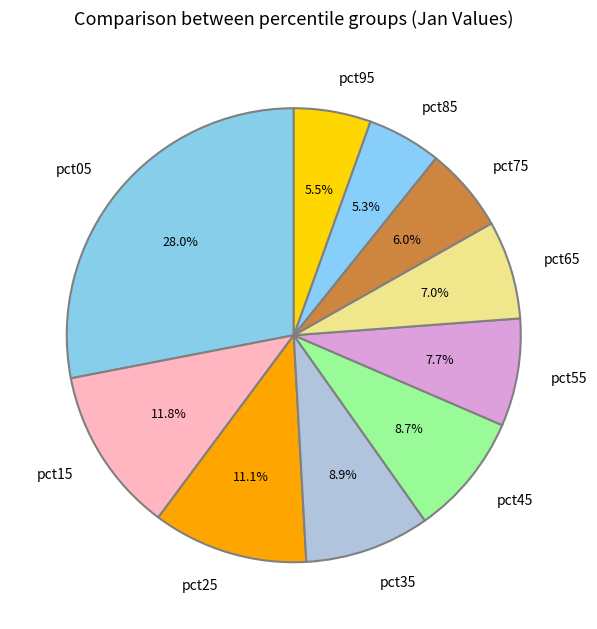

Does pct85 represent more than half of the total?

No